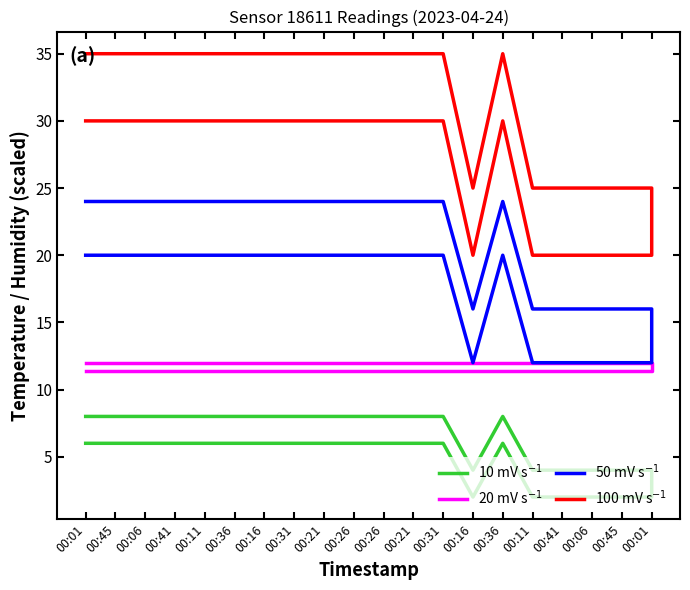

At 00:11, list the series in order from largest to smallest.

100 mV s$^{-1}$, 50 mV s$^{-1}$, 20 mV s$^{-1}$, 10 mV s$^{-1}$